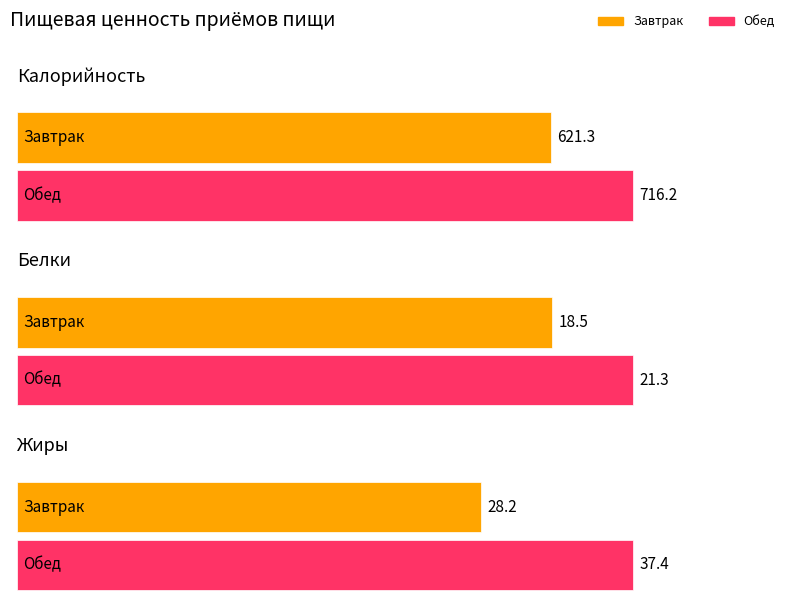

Reading left to right, transcribe all the data shown in this chart.

Калорийность: 621.3	716.2
Белки: 18.5	21.3
Жиры: 28.2	37.4